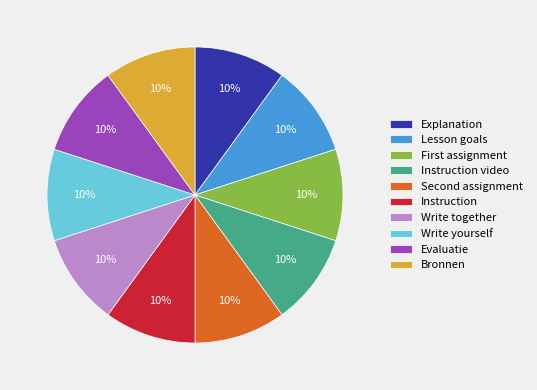

Count the number of slices in the pie.

10